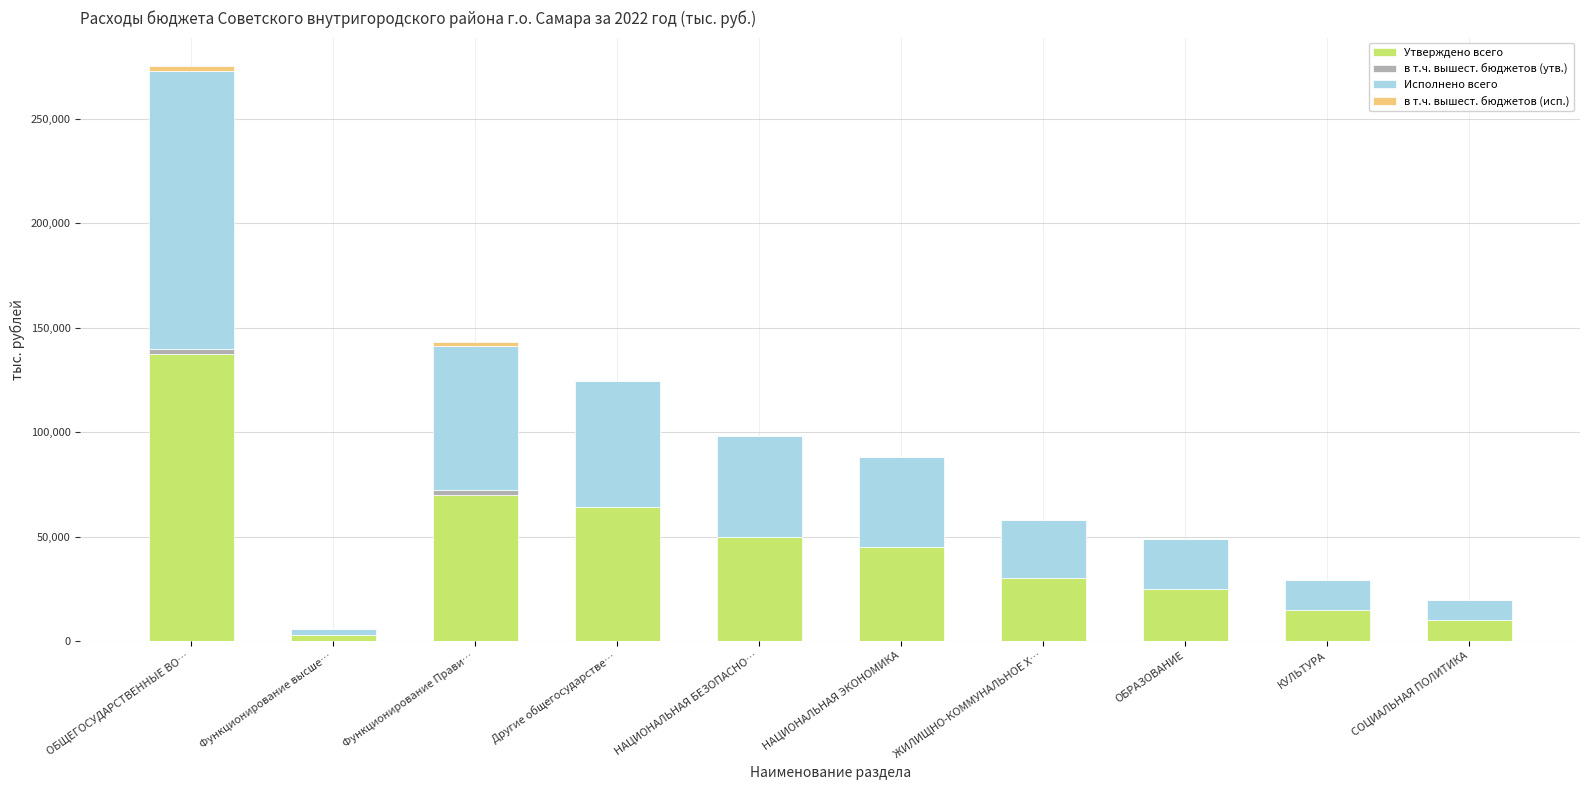

Read the Утверждено всего value at НАЦИОНАЛЬНАЯ ЭКОНОМИКА.

45000.0